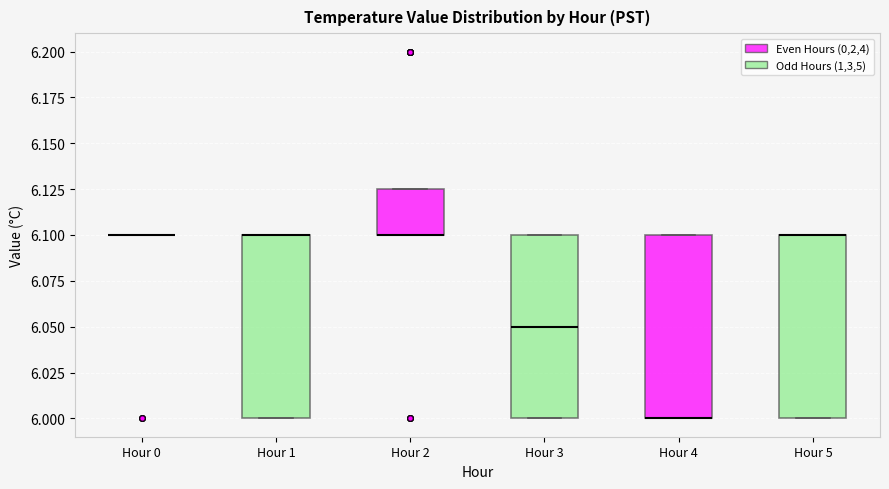

Reading left to right, transcribe this box plot: for each box, give where its median line is, the range the box spans, and where its two whiskers end, as read against the y-axis. The values are not printed on the chart, so give them approximately, as read against the axis.

Hour 0: box collapsed to a line at 6.100, whiskers 6.100 to 6.100
Hour 1: median 6.100 (drawn on the box's upper edge), box 6.000 to 6.100, whiskers 6.000 to 6.100
Hour 2: median 6.100 (drawn on the box's lower edge), box 6.100 to 6.125, whiskers 6.100 to 6.125
Hour 3: median 6.050, box 6.000 to 6.100, whiskers 6.000 to 6.100
Hour 4: median 6.000 (drawn on the box's lower edge), box 6.000 to 6.100, whiskers 6.000 to 6.100
Hour 5: median 6.100 (drawn on the box's upper edge), box 6.000 to 6.100, whiskers 6.000 to 6.100